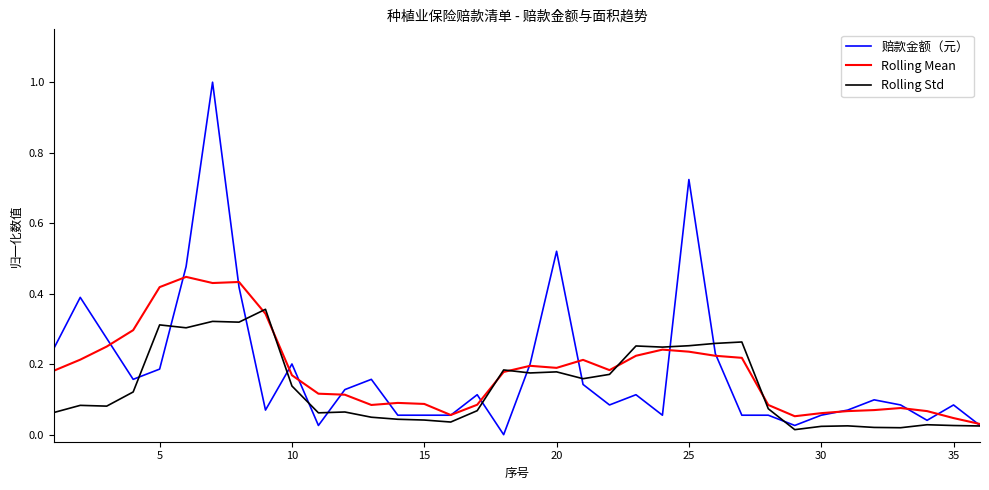

Which series has the widest spread of values?

赔款金额（元）